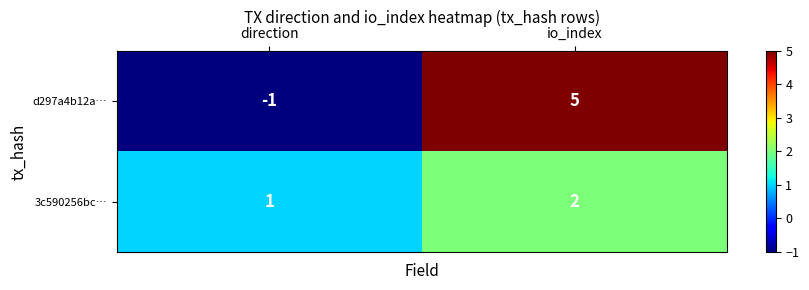

Read the d297a4b12a… value at io_index.

5